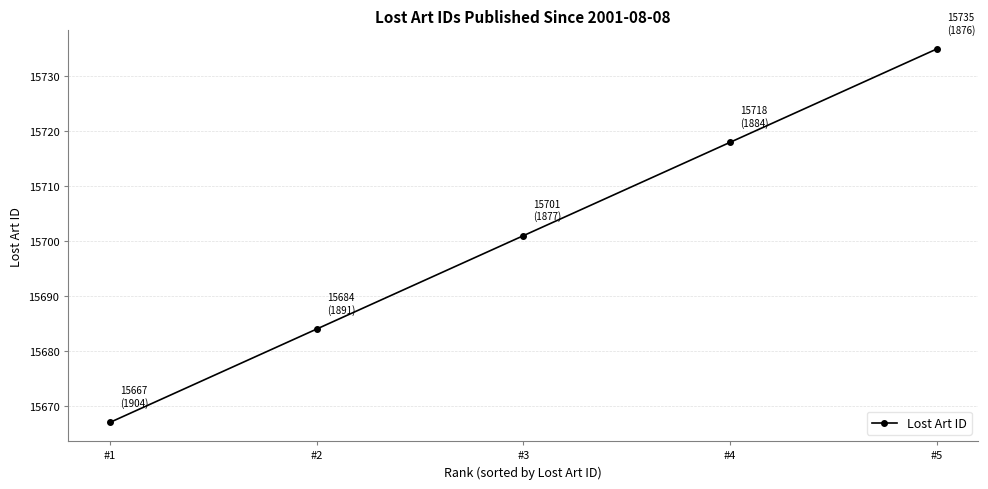

What is the value of the 5th point from the left?

15735